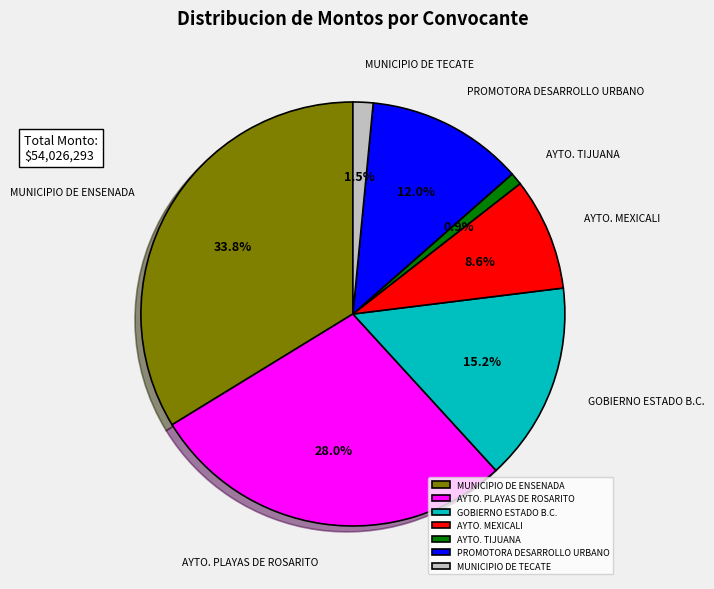

Which has a higher value, GOBIERNO ESTADO B.C. or MUNICIPIO DE TECATE?

GOBIERNO ESTADO B.C.